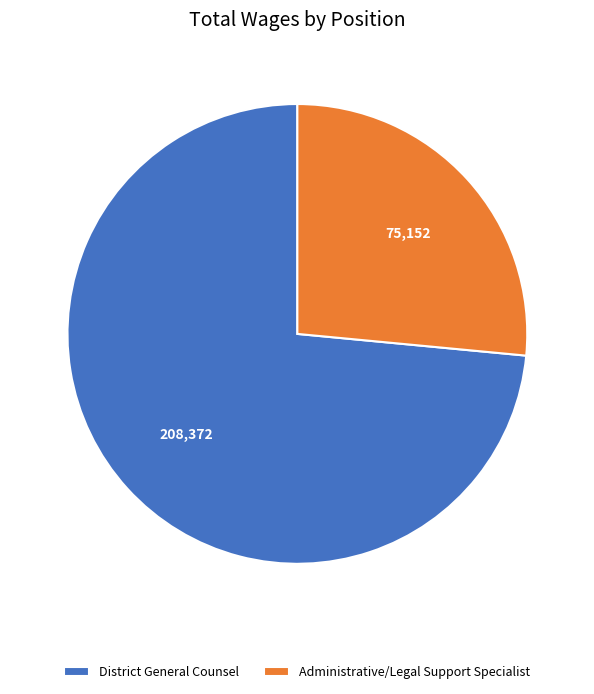

Which category accounts for the majority?

District General Counsel